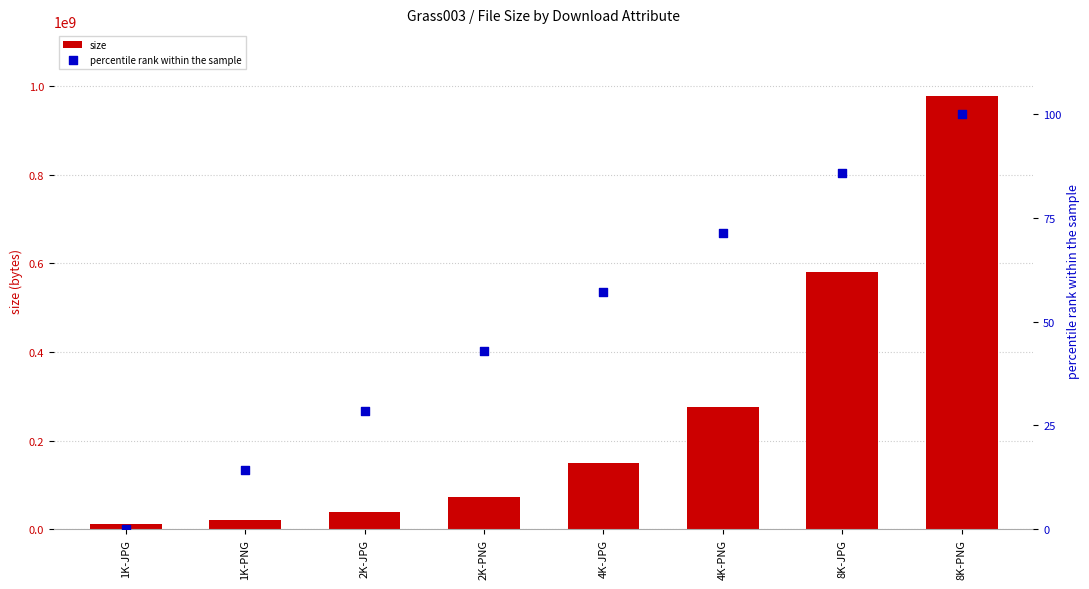

Which series has the largest Y range (max minus min)?

size